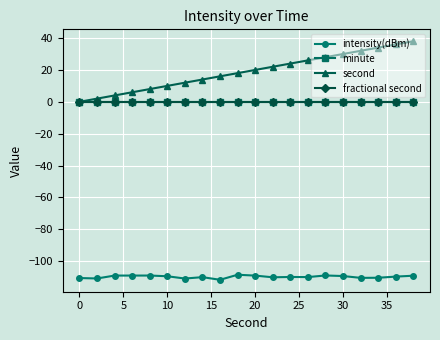

Reading left to right, transcribe all the data shown in this chart.

intensity(dBm): -110.6	-110.8	-109.0	-109.0	-109.0	-109.5	-110.9	-110.0	-111.7	-108.5	-109.0	-110.1	-109.9	-110.0	-109.0	-109.3	-110.5	-110.4	-109.7	-109.1
minute: 0.0	0.0	0.0	0.0	0.0	0.0	0.0	0.0	0.0	0.0	0.0	0.0	0.0	0.0	0.0	0.0	0.0	0.0	0.0	0.0
second: 0.0	2.0	4.0	6.0	8.0	10.0	12.0	14.0	16.0	18.0	20.0	22.0	24.0	26.0	28.0	30.0	32.0	34.0	36.0	38.0
fractional second: 0.0	0.0	0.0	0.0	0.0	0.0	0.0	0.0	0.0	0.0	0.0	0.0	0.0	0.0	0.0	0.0	0.0	0.0	0.0	0.0